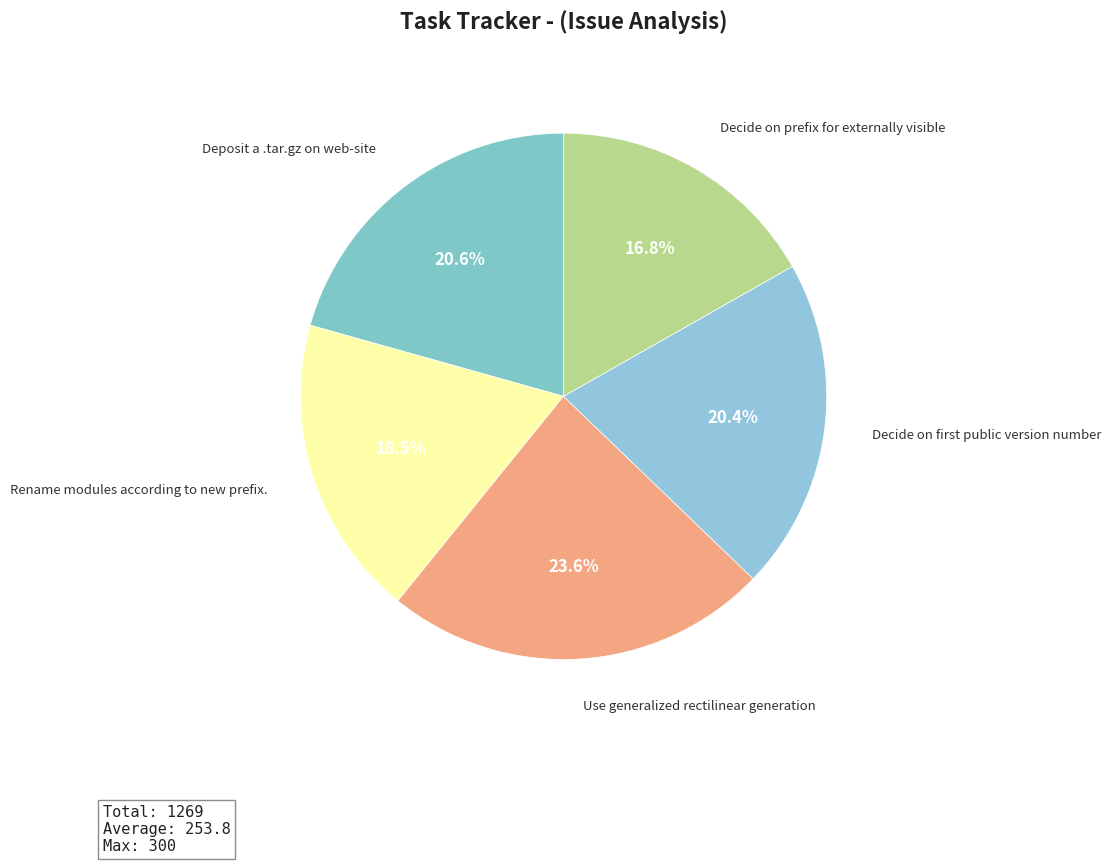

To the nearest percent, what is the average slice percentage?

20%